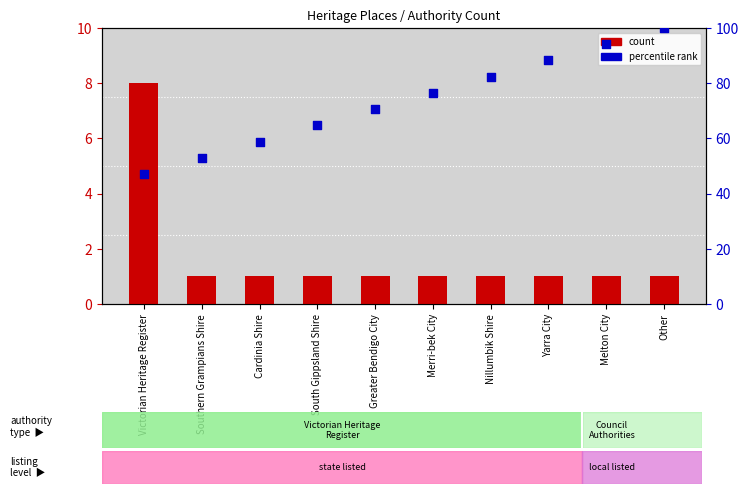

What are all the series names shown in the legend?

count, percentile rank